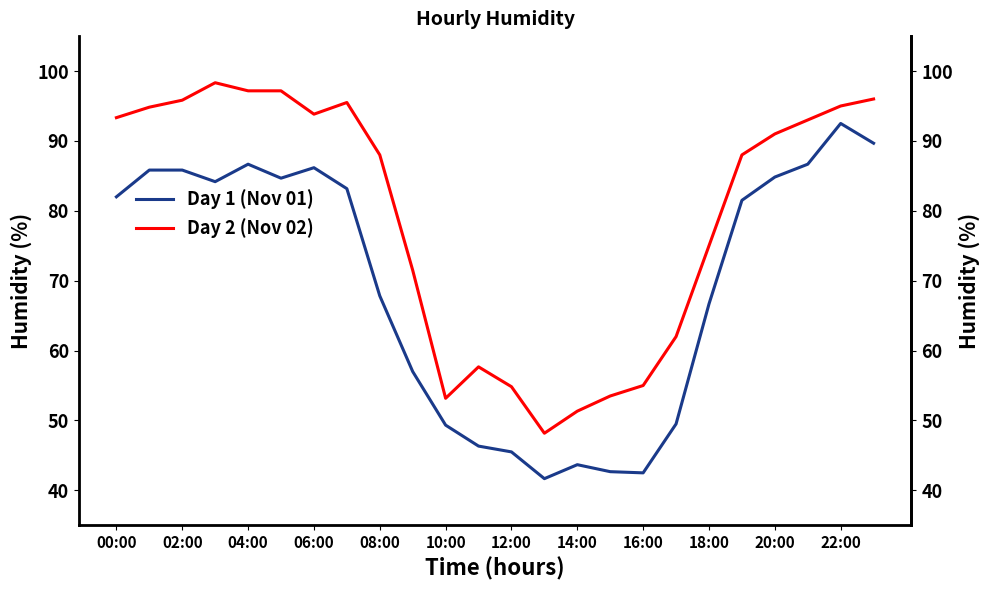

What is the value of the Day 2 (Nov 02) point at the 4th from the left?

98.3